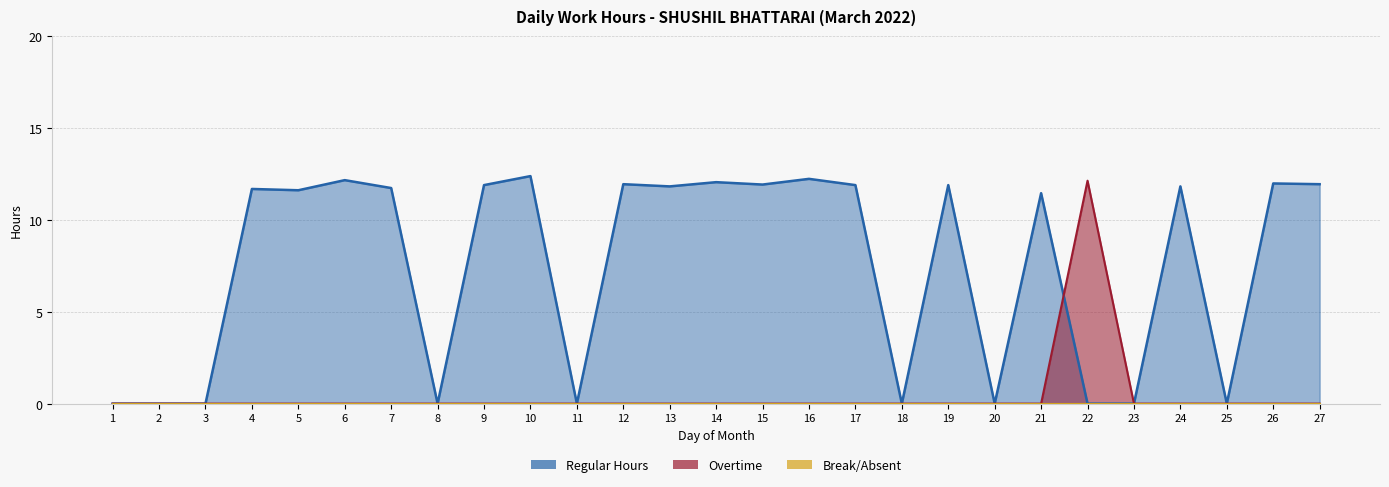

What is the difference between the maximum and minimum values in the Regular Hours series?

12.4